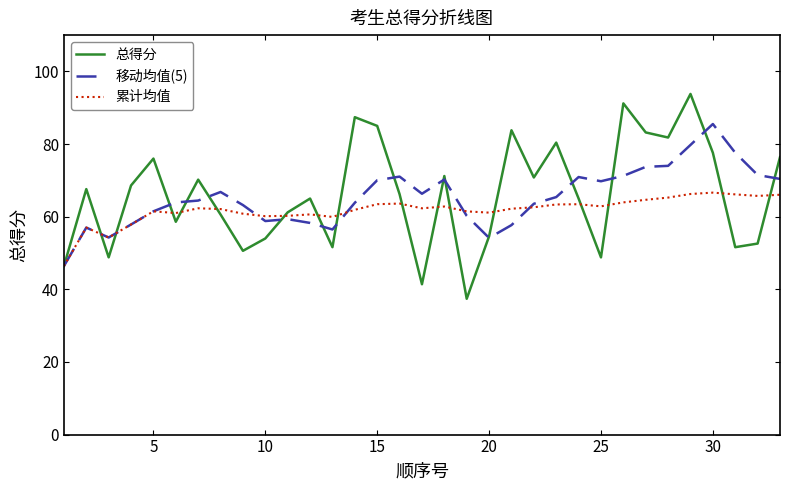

What is the difference between the maximum and minimum values in the 累计均值 series?

20.2